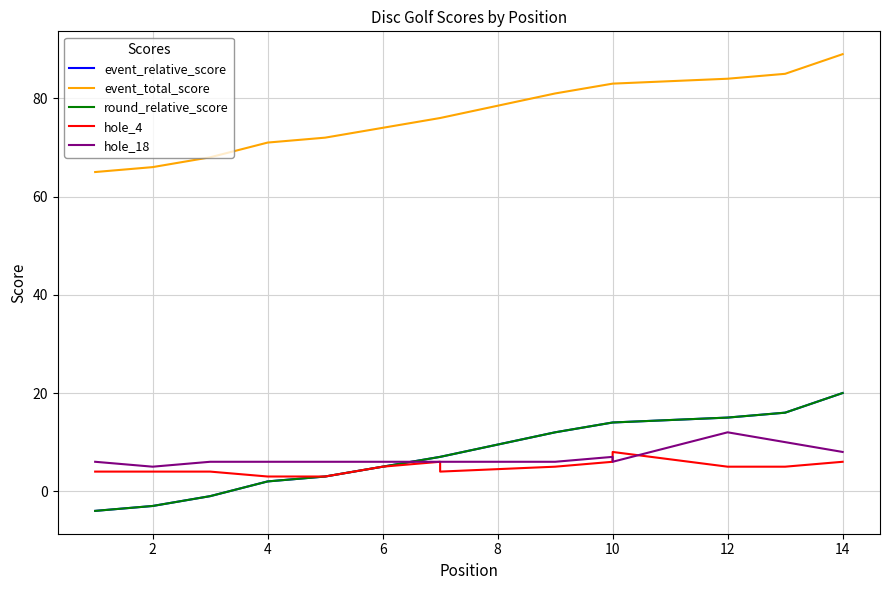

Which has a higher value, 4 or 9?

9